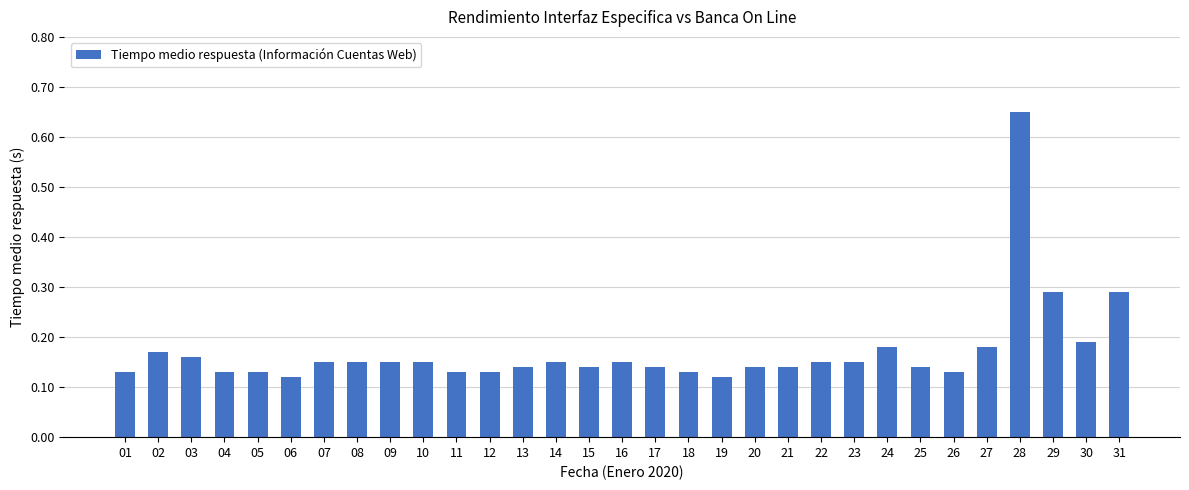

Which label corresponds to the largest value in the chart?

28